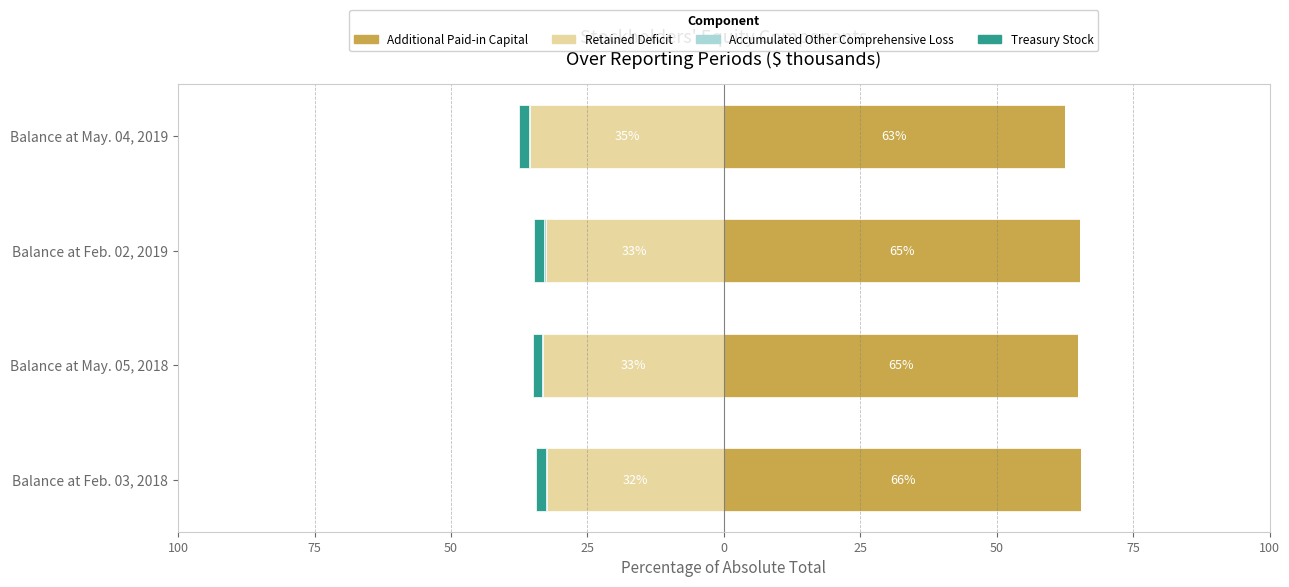

Count the number of categories in the chart.

4